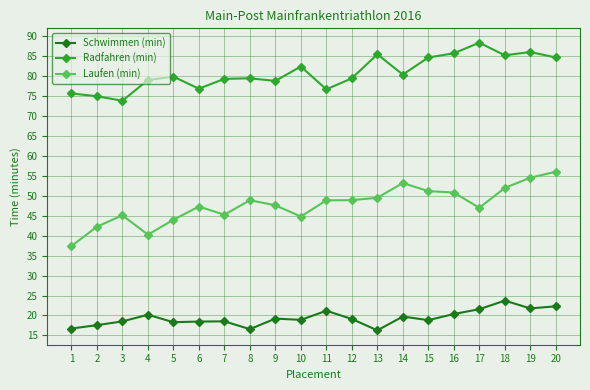

The value of Radfahren (min) at 2 is 74.9. True or false?

True